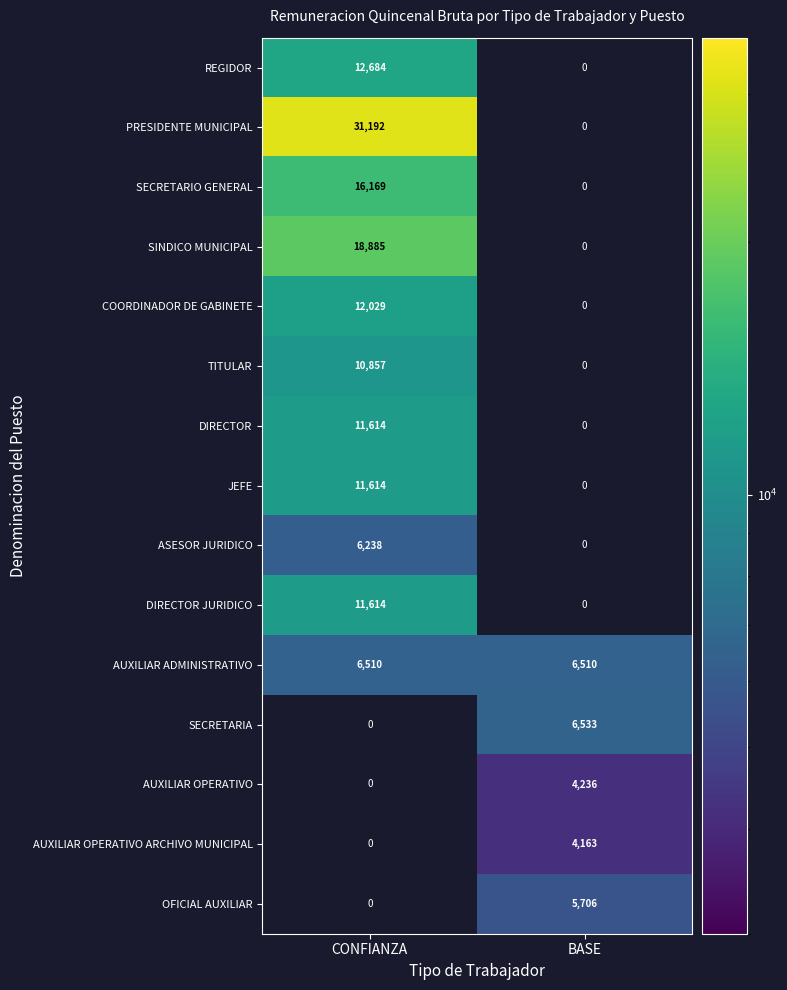

The SECRETARIO GENERAL series shows 16169 at CONFIANZA. True or false?

True